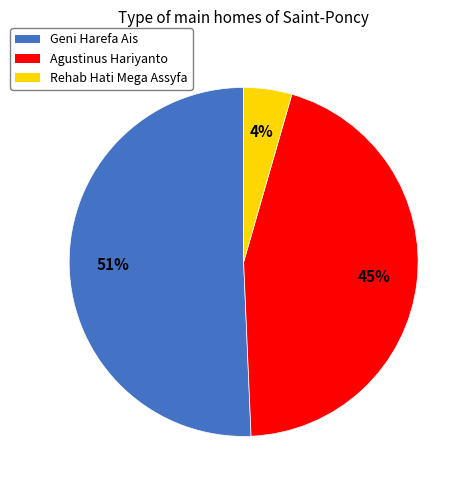

Is Agustinus Hariyanto the majority of the pie?

No